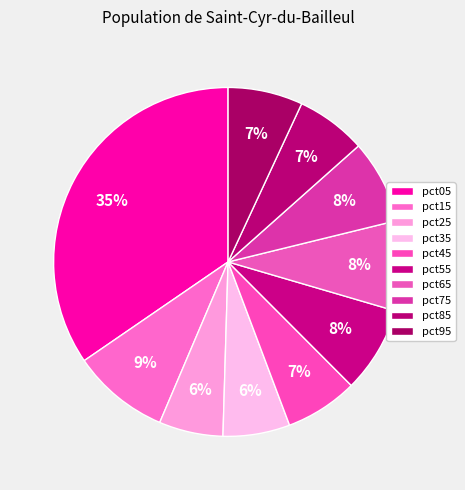

Rank the categories by value from highest to lowest.

pct05, pct15, pct65, pct55, pct75, pct95, pct45, pct85, pct35, pct25